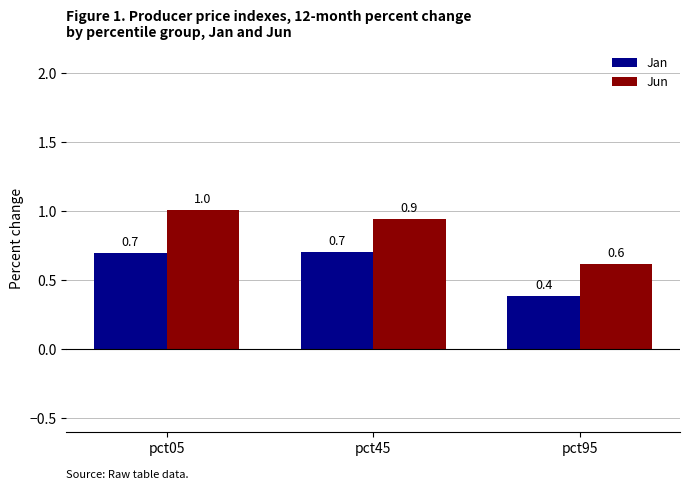

What is the sum of the Jun values at pct45 and pct95?

1.6